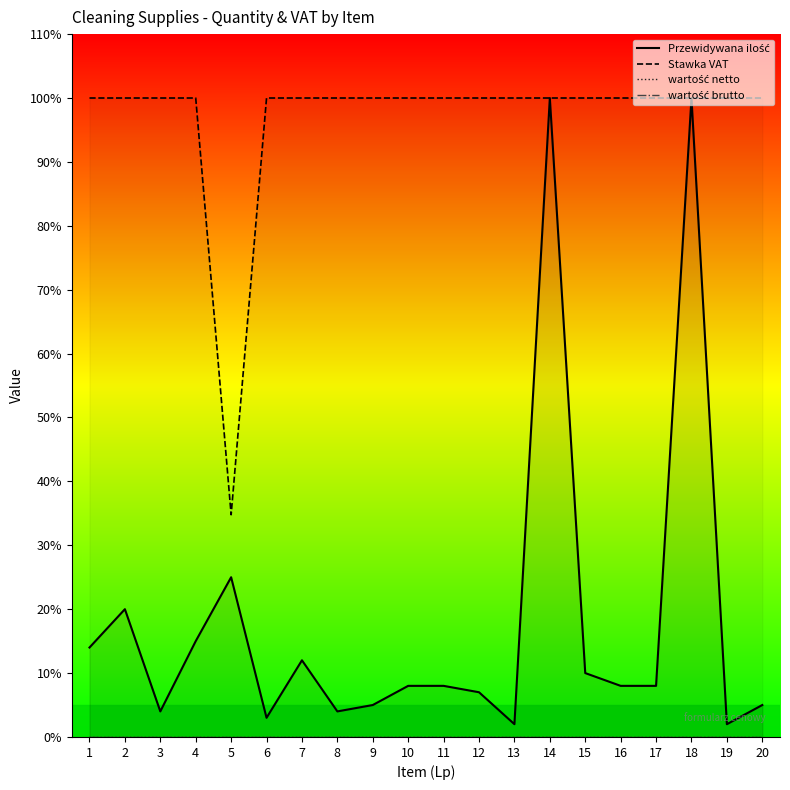

Is it true that wartość brutto equals 0.0 at 4?

True